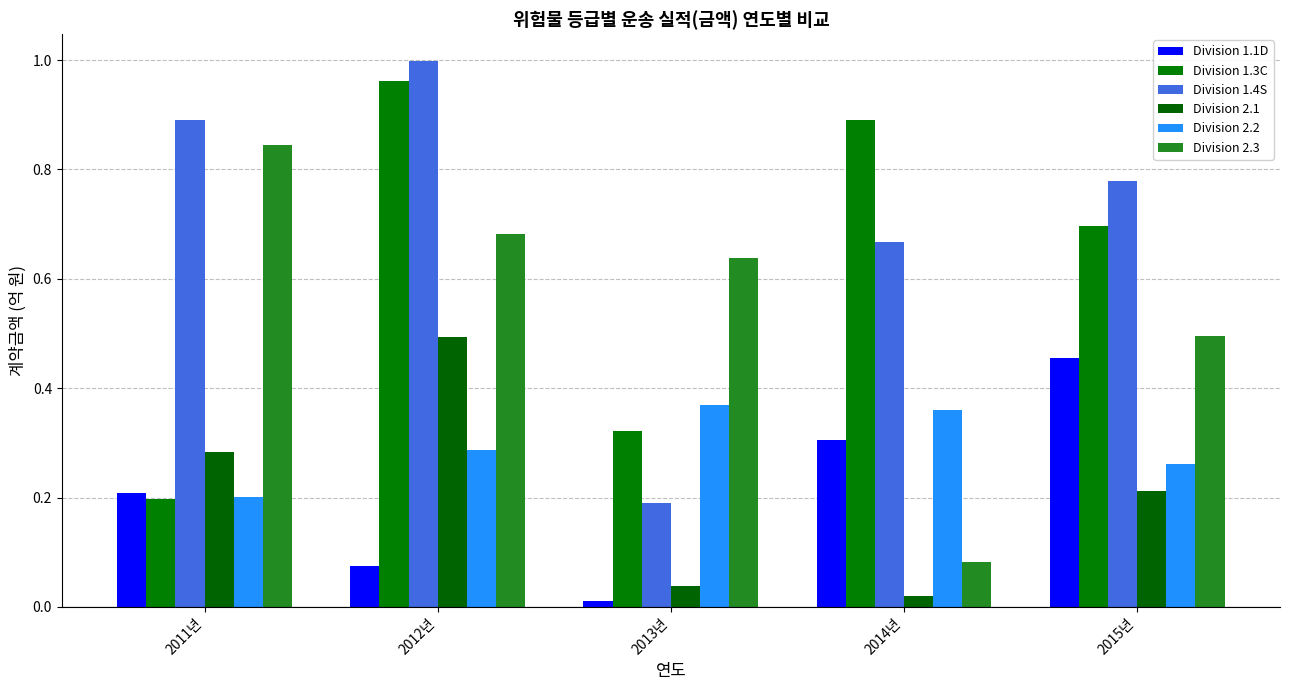

What is the label of the 3rd bar from the right?

2013년